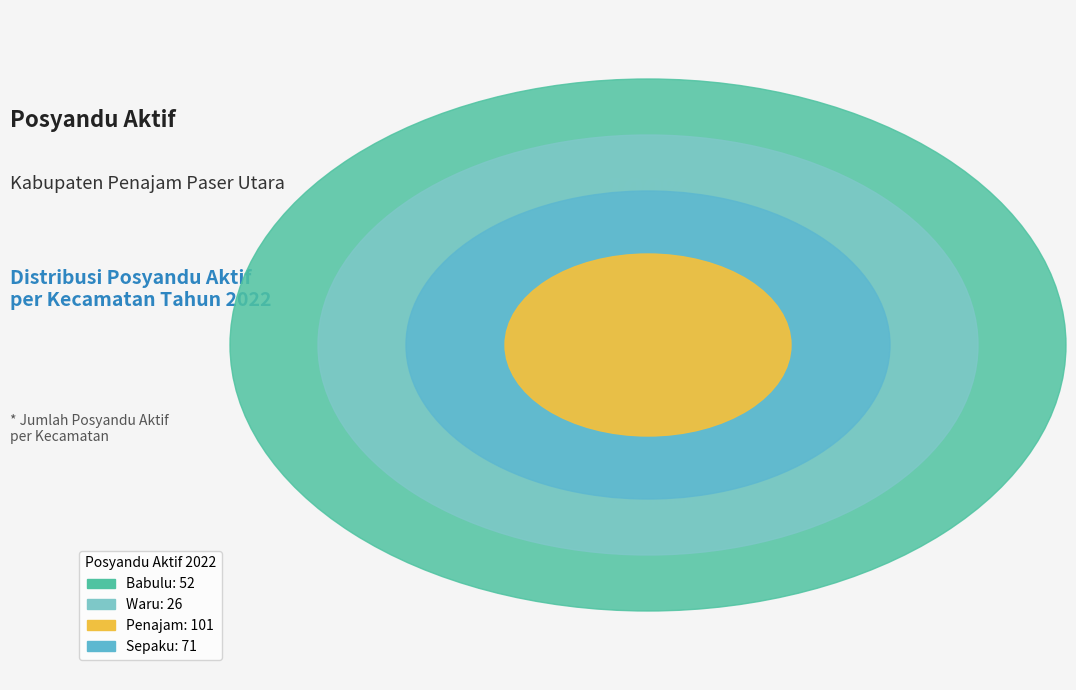

What percentage do Sepaku and Penajam together represent?

68.8%